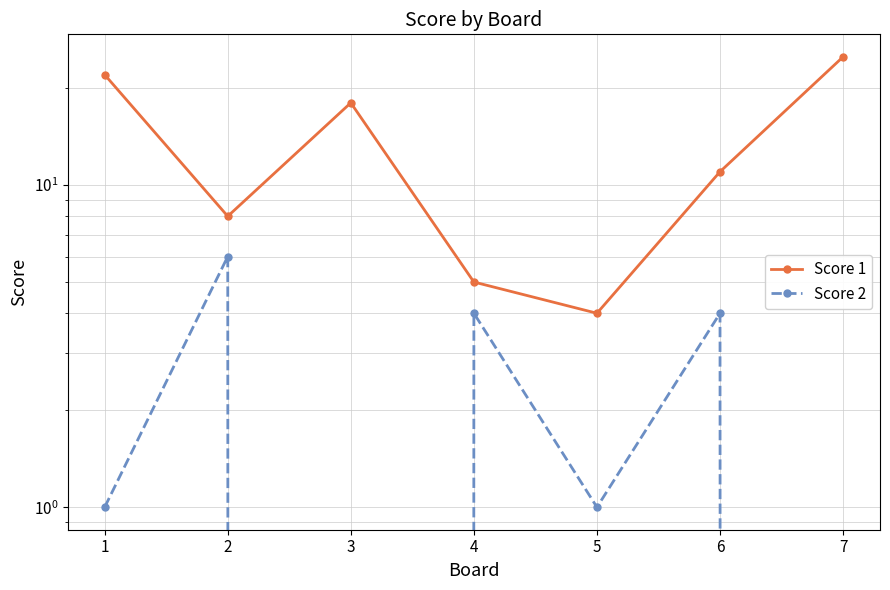

List the labels in order of Score 1 value, smallest first.

5, 4, 2, 6, 3, 1, 7